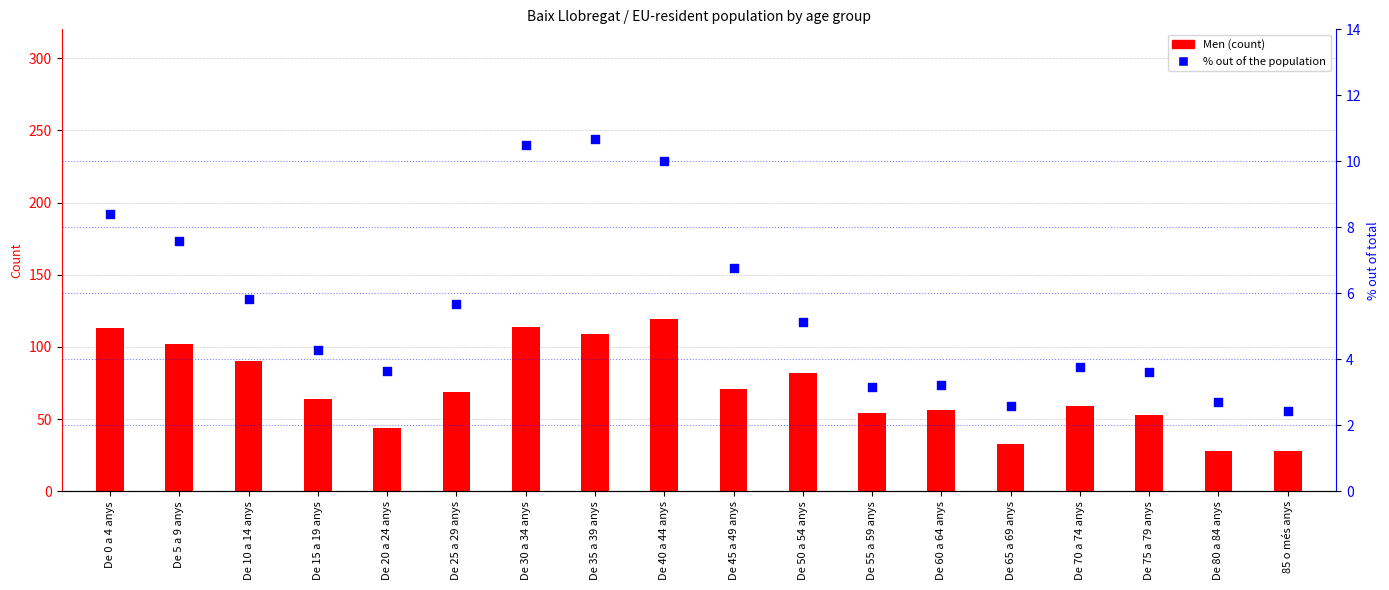

Which series contains the lowest Y value?

% out of the population